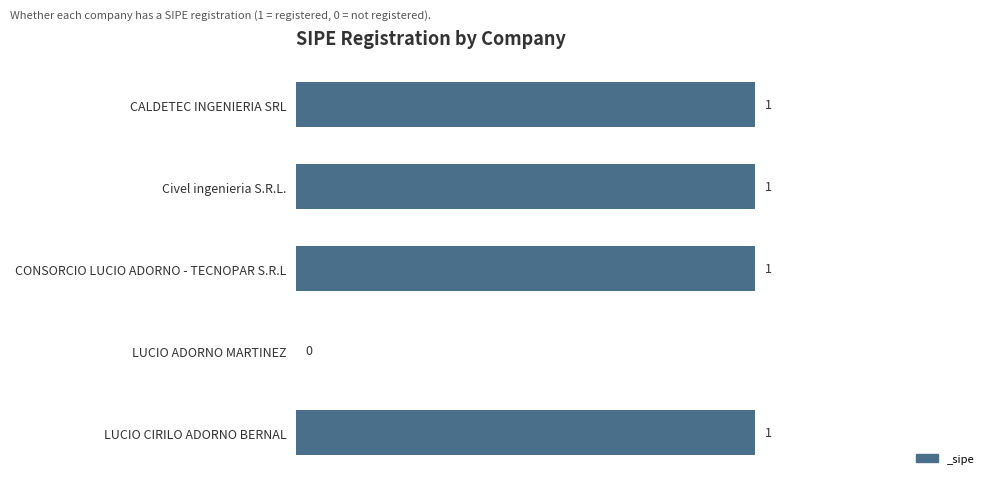

The chart shows a value of 2 at CALDETEC INGENIERIA SRL. True or false?

False